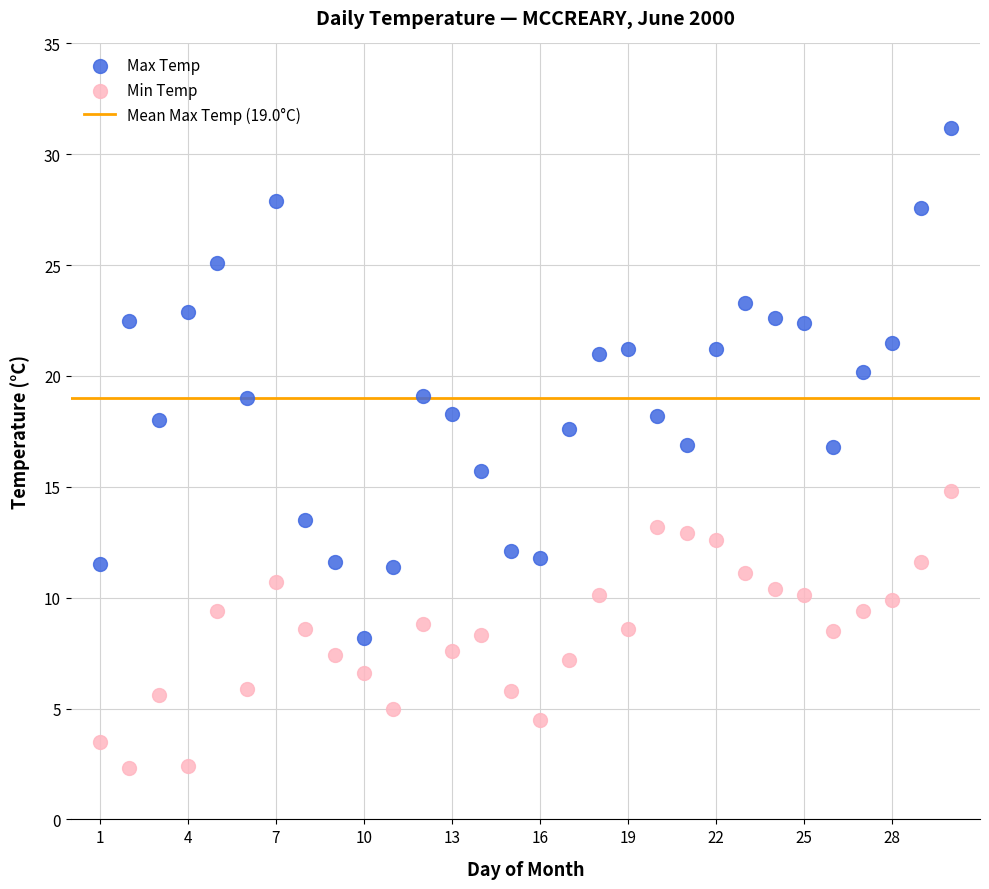

Which series has the largest Y range (max minus min)?

Max Temp